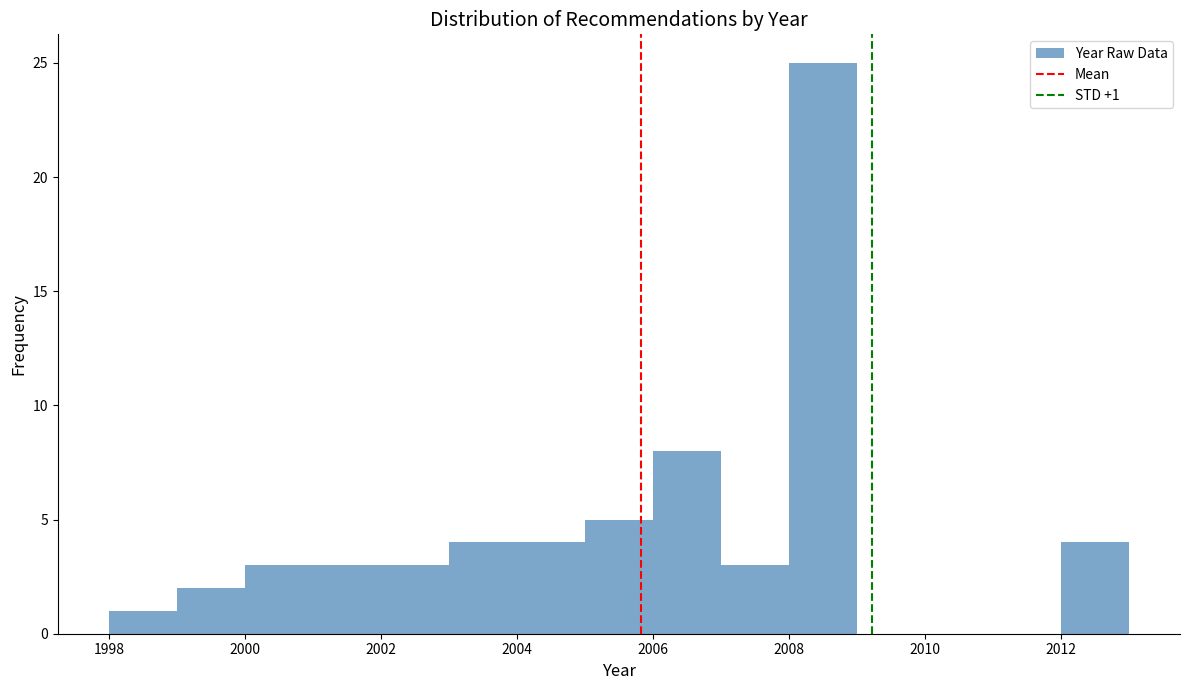

Which range on the x-axis has the tallest bar?

2008 to 2009